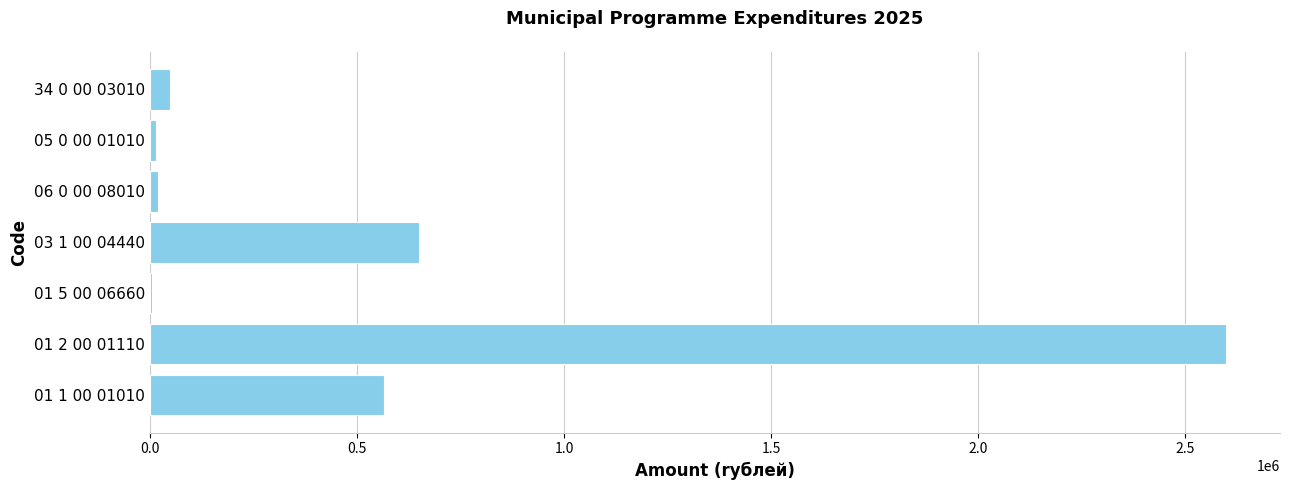

What is the sum of all values?

3904002.7